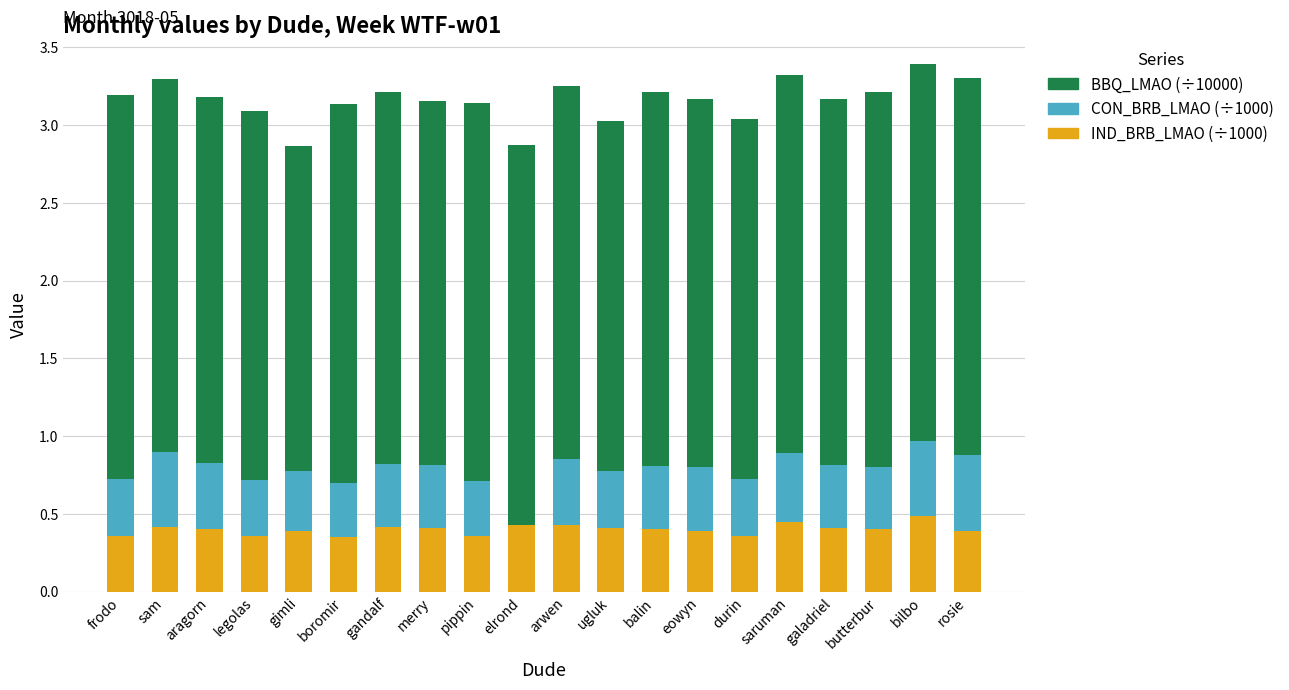

The IND_BRB_LMAO (÷1000) series shows 0.4 at elrond. True or false?

True